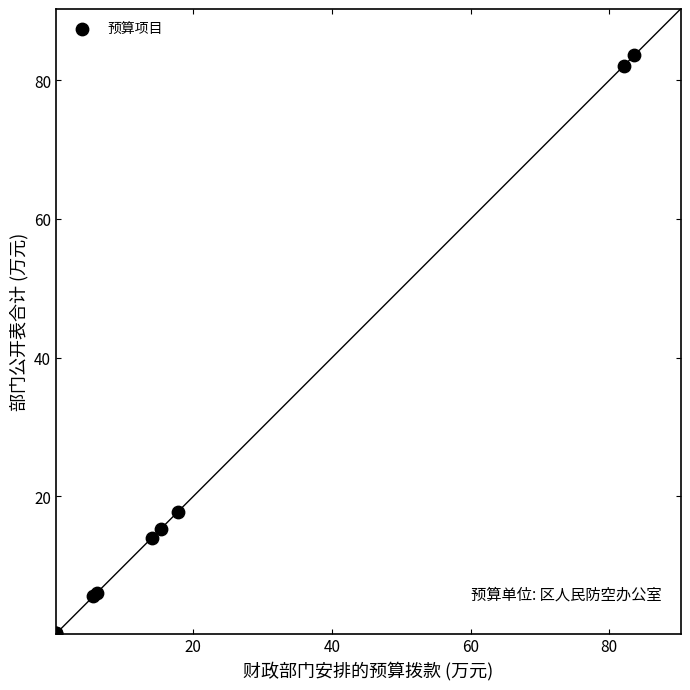

What Y value in the scatter plot is closest to 41?

17.8